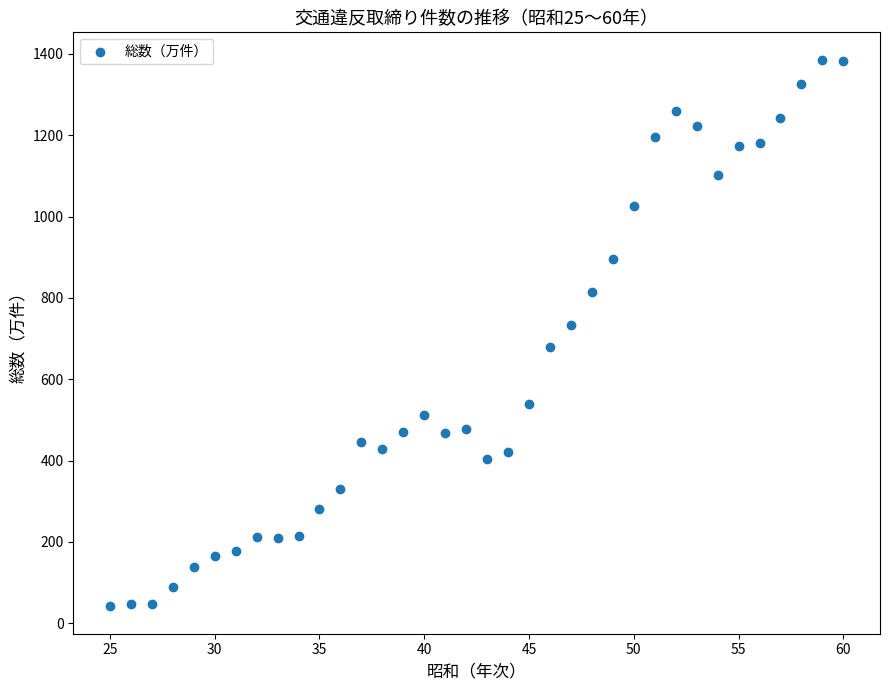

What is the range of Y values (max minus min)?

1344.2